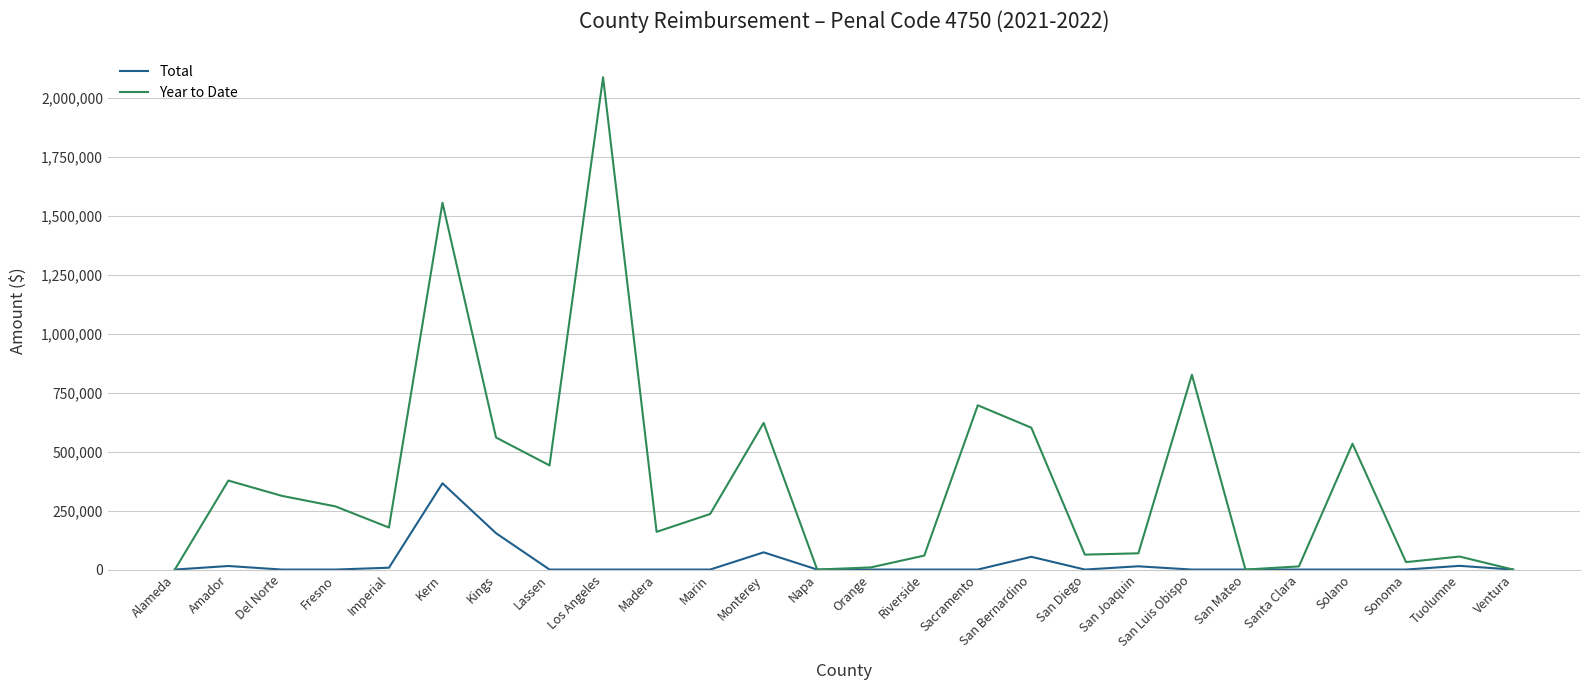

At which category does Year to Date reach its first local peak?

Amador